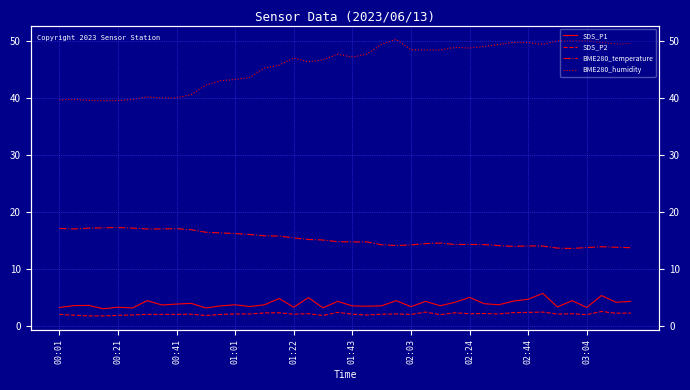

How many values in the SDS_P2 series are below 2?

7